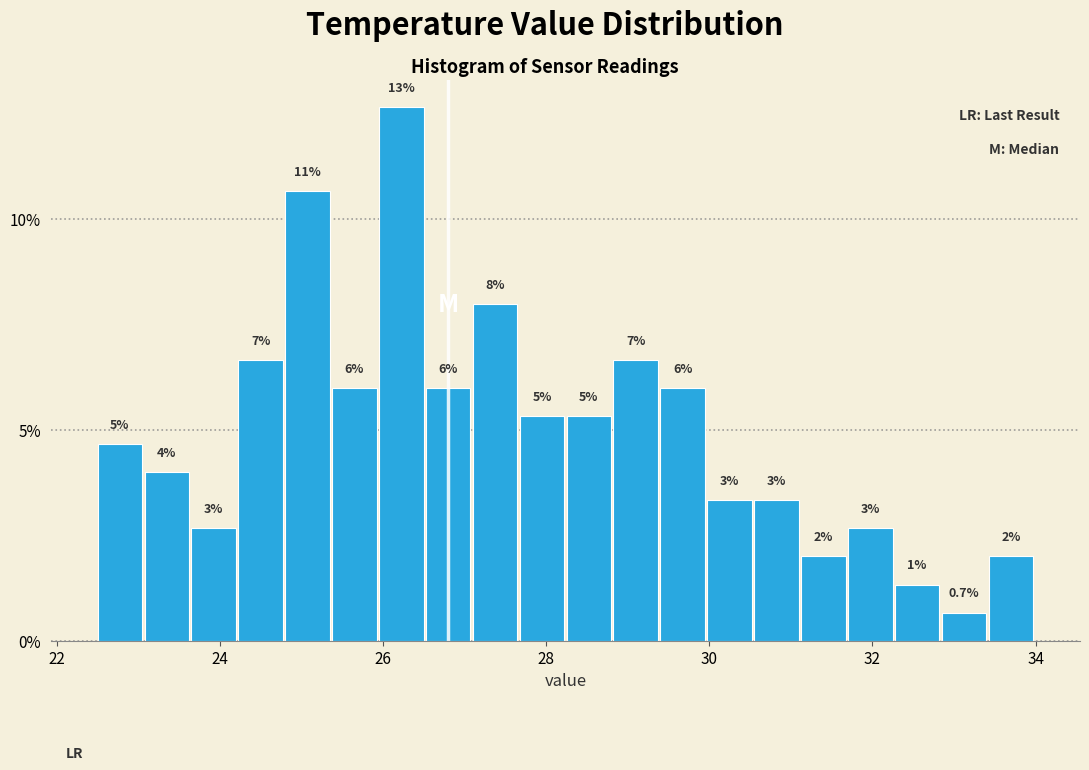

Read against the x-axis, roughly where is the centre of the tallest bar?

26.2